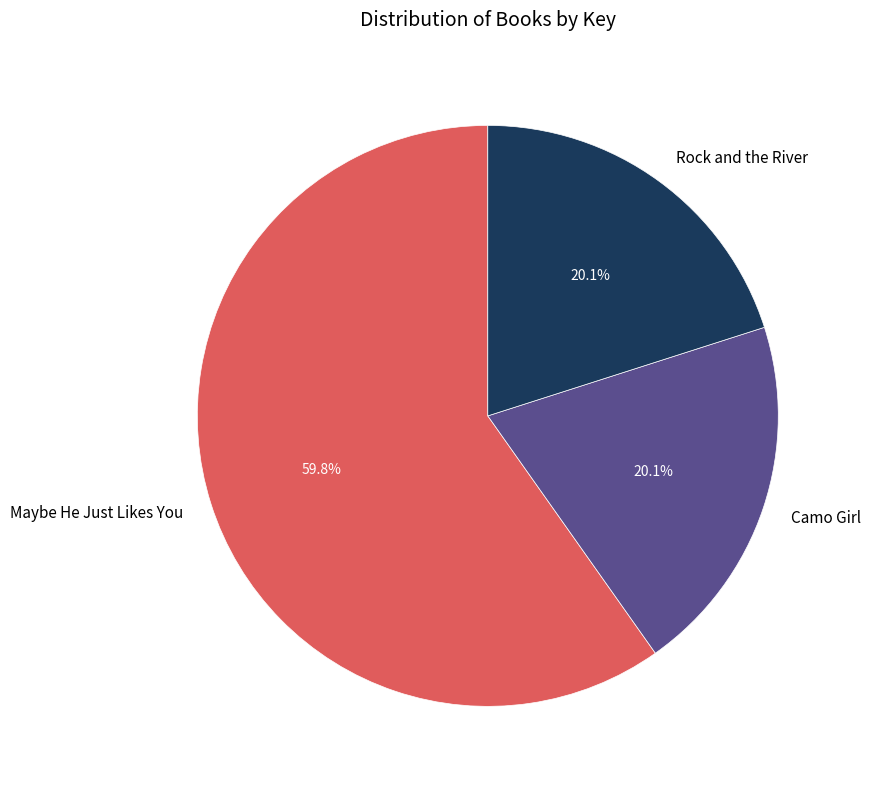

How many slices are in this pie chart?

3